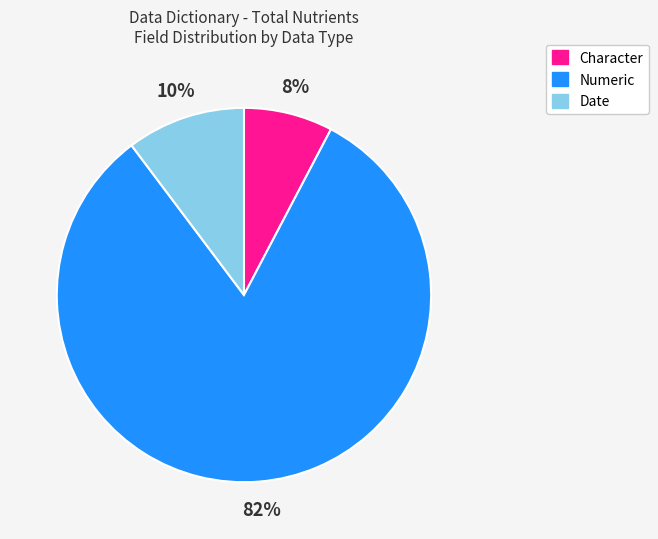

To the nearest percent, what is the difference between the largest and smallest slice percentages?

74%